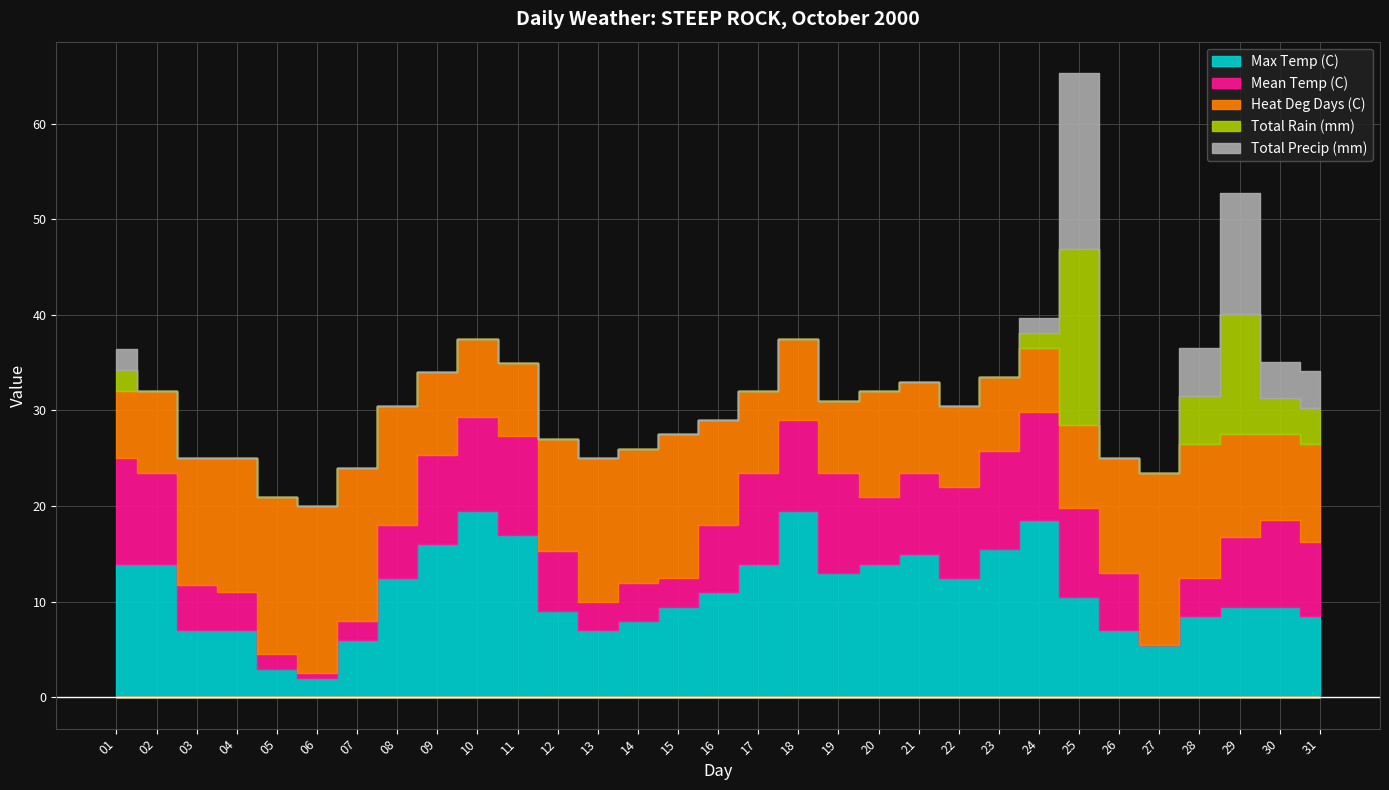

True or false: Max Temp (C) has more than 0 interior local peaks.

True